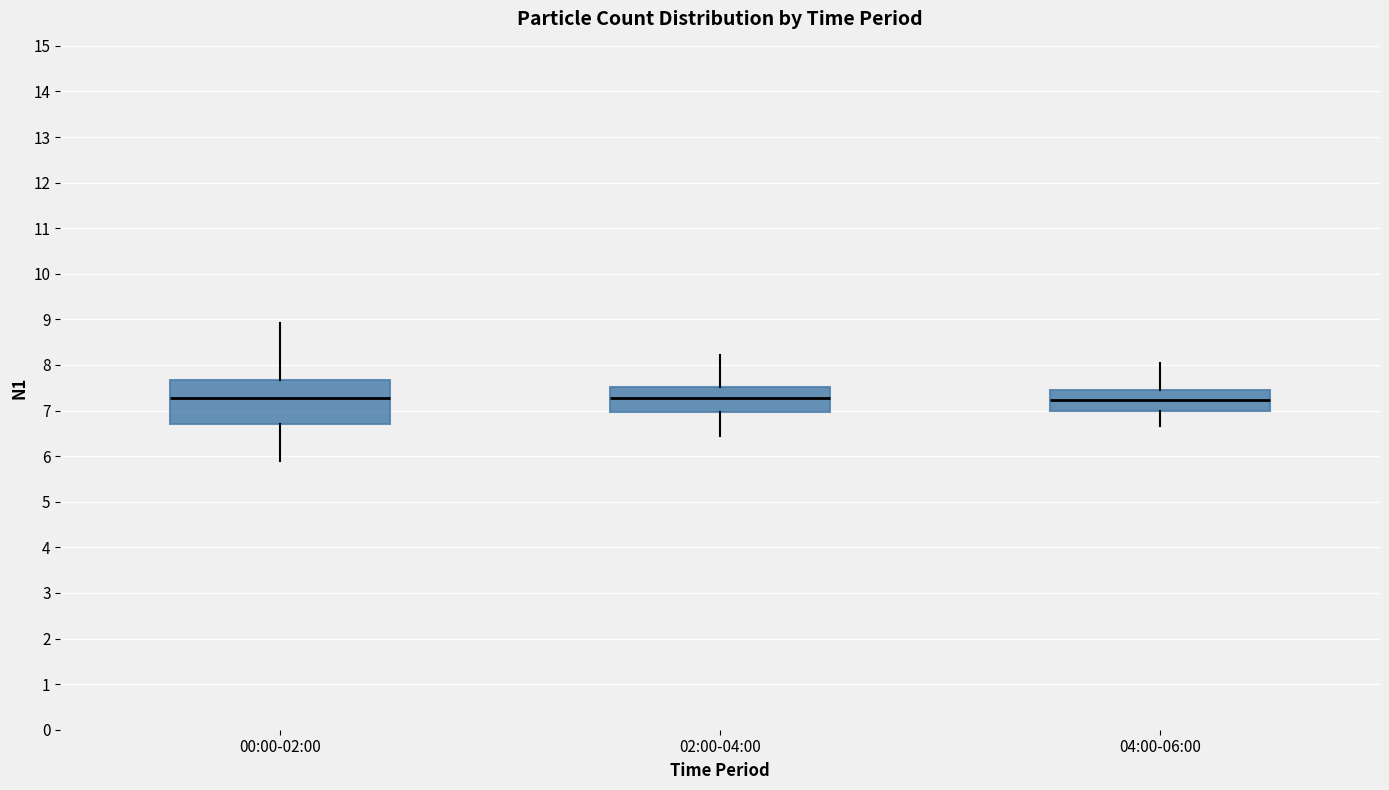

Comparing the boxes themselves (not the whiskers), which one is the tallest?

00:00-02:00